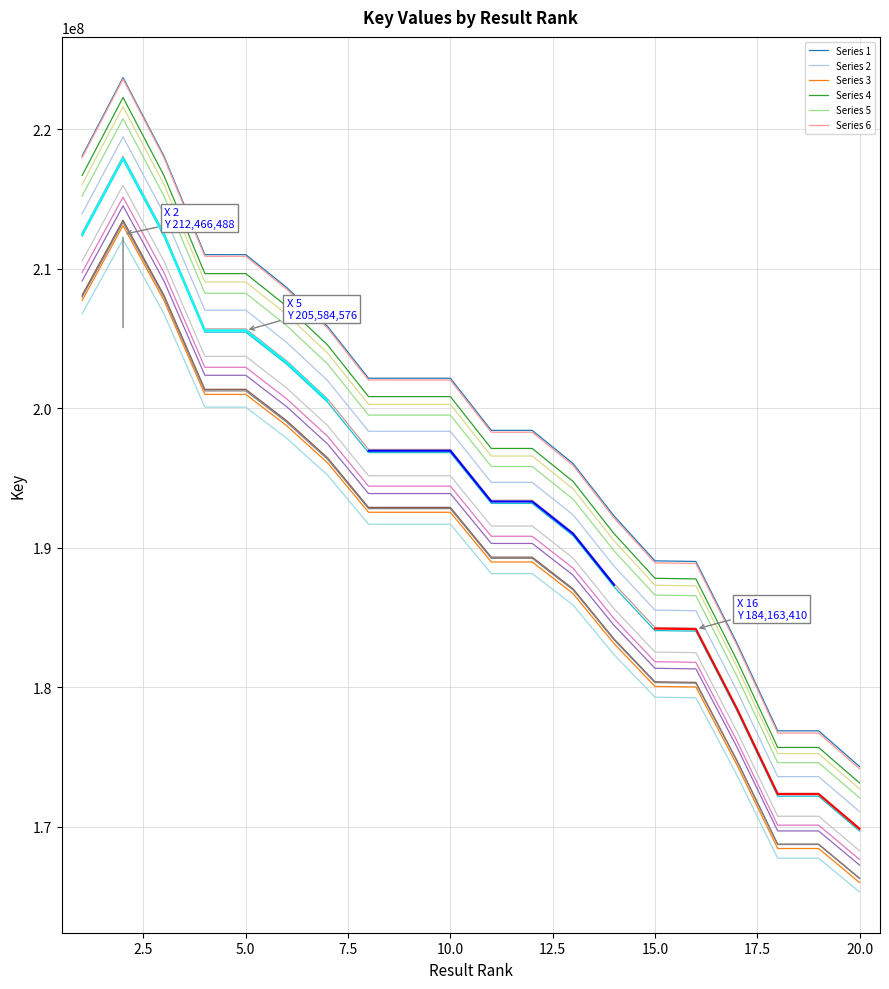

What is the difference between the Rank 1-7 values at 5 and 7?

5014567